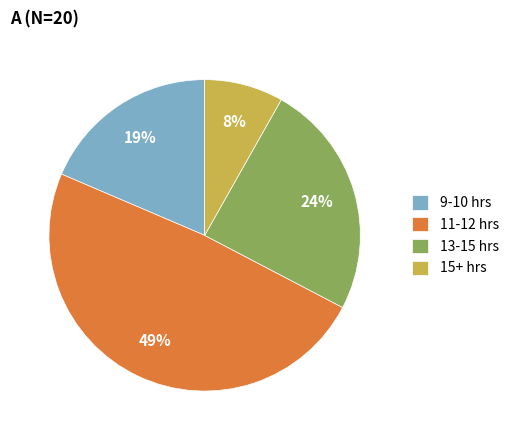

Is 13-15 hrs the majority of the pie?

No